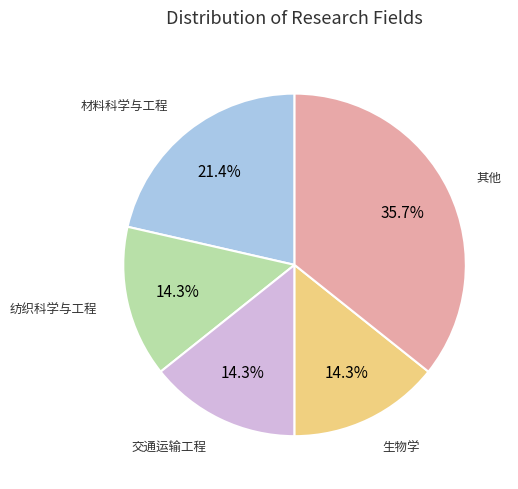

Approximately how many times larger is the value at 其他 compared to 交通运输工程?

2.5